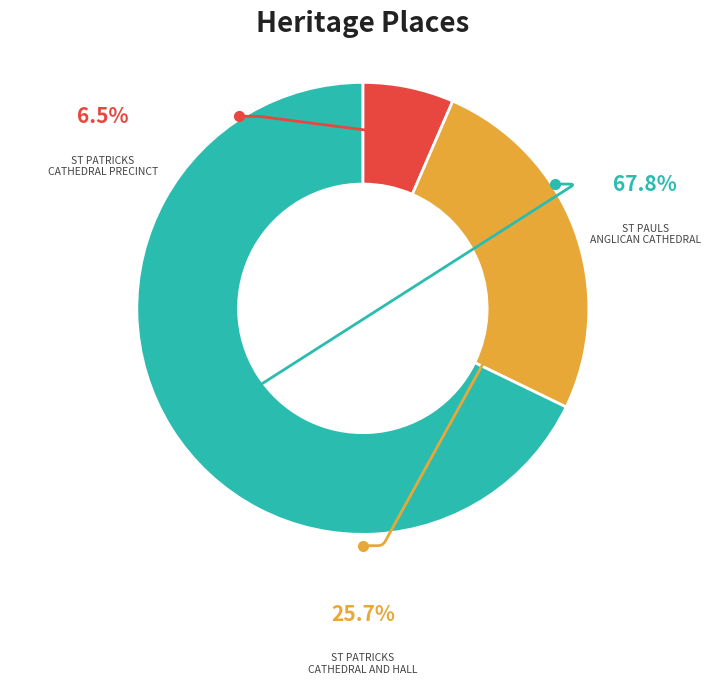

What is the change in value from ST PATRICKS CATHEDRAL PRECINCT to ST PAULS ANGLICAN CATHEDRAL?

+3340